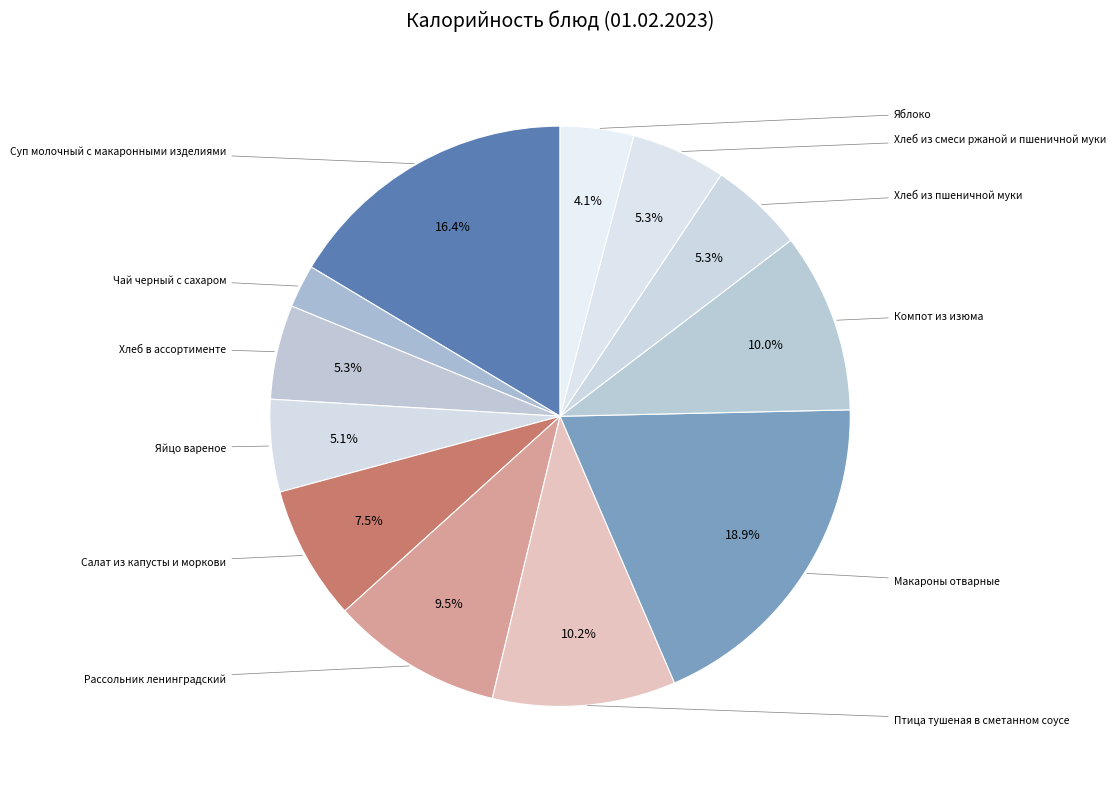

How many slices are in this pie chart?

12